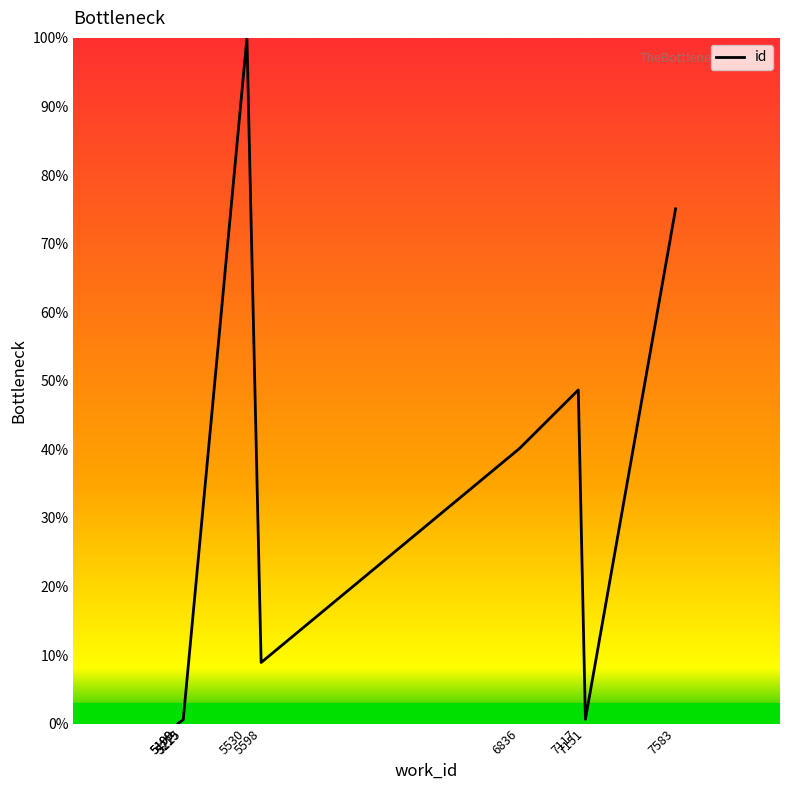

Reading right to left, what are all the values shown in this chart?

7583=75.1	7151=0.6	7117=48.7	6836=40.1	5598=8.9	5530=100.0	5225=0.6	5219=0.4	5199=0.0	5199=0.0